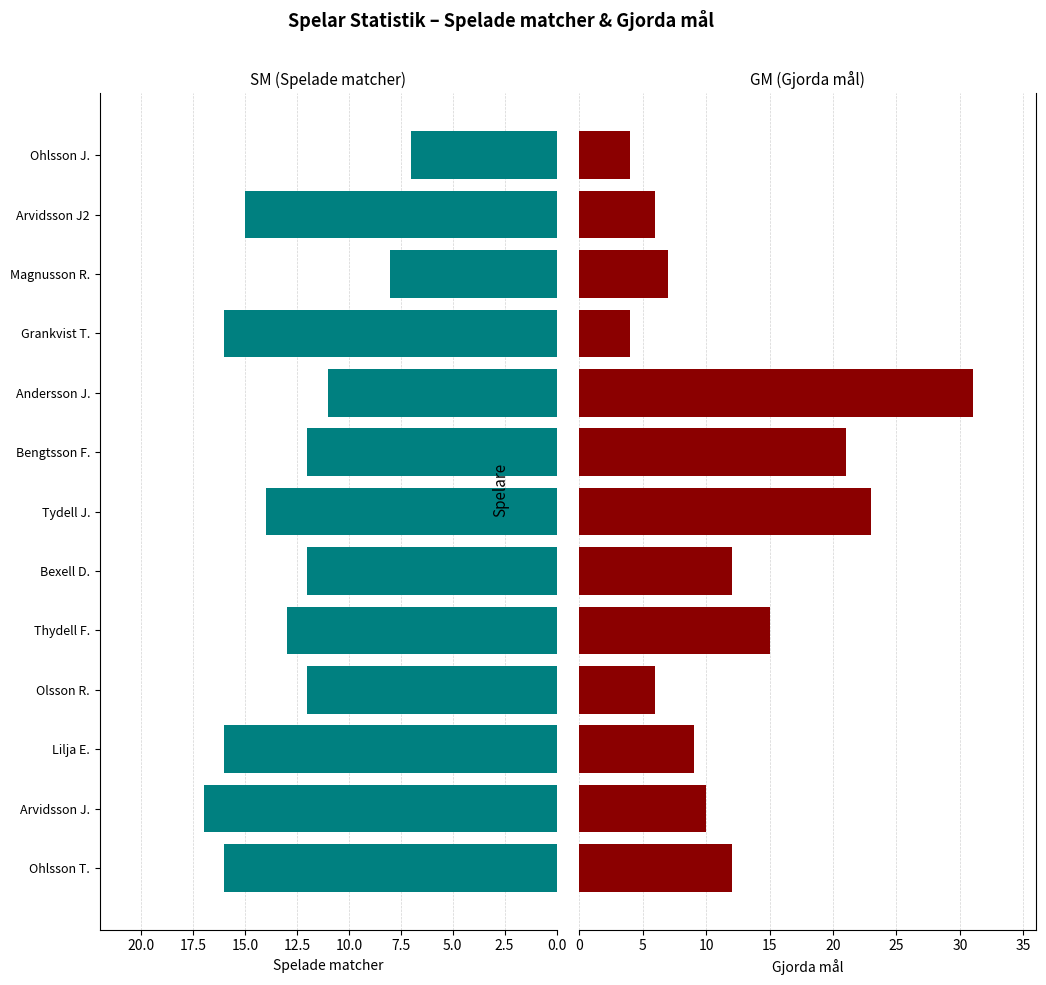

Which series has the largest total across all categories?

SM (Spelade matcher)